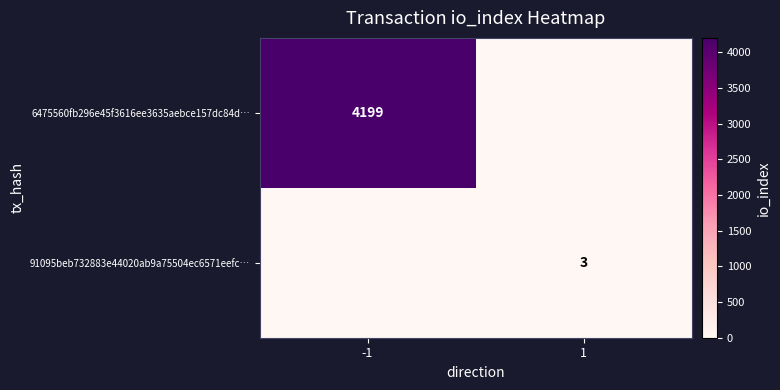

Is it true that 91095beb732883e44020ab9a75504ec6571eefc… equals 5 at 1?

False